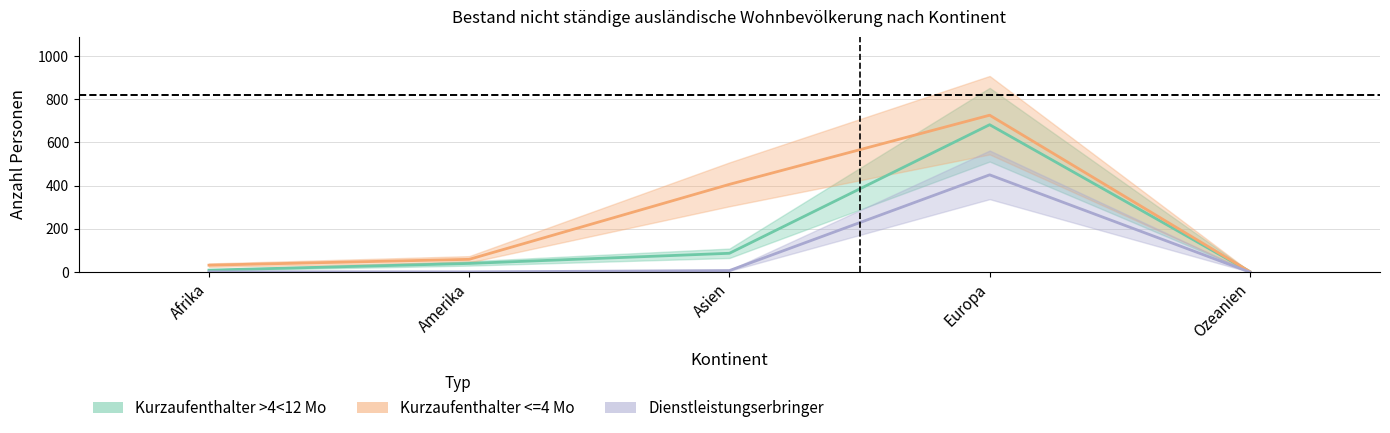

What are all the series names shown in the legend?

Kurzaufenthalter >4<12 Mo, Kurzaufenthalter <=4 Mo, Dienstleistungserbringer